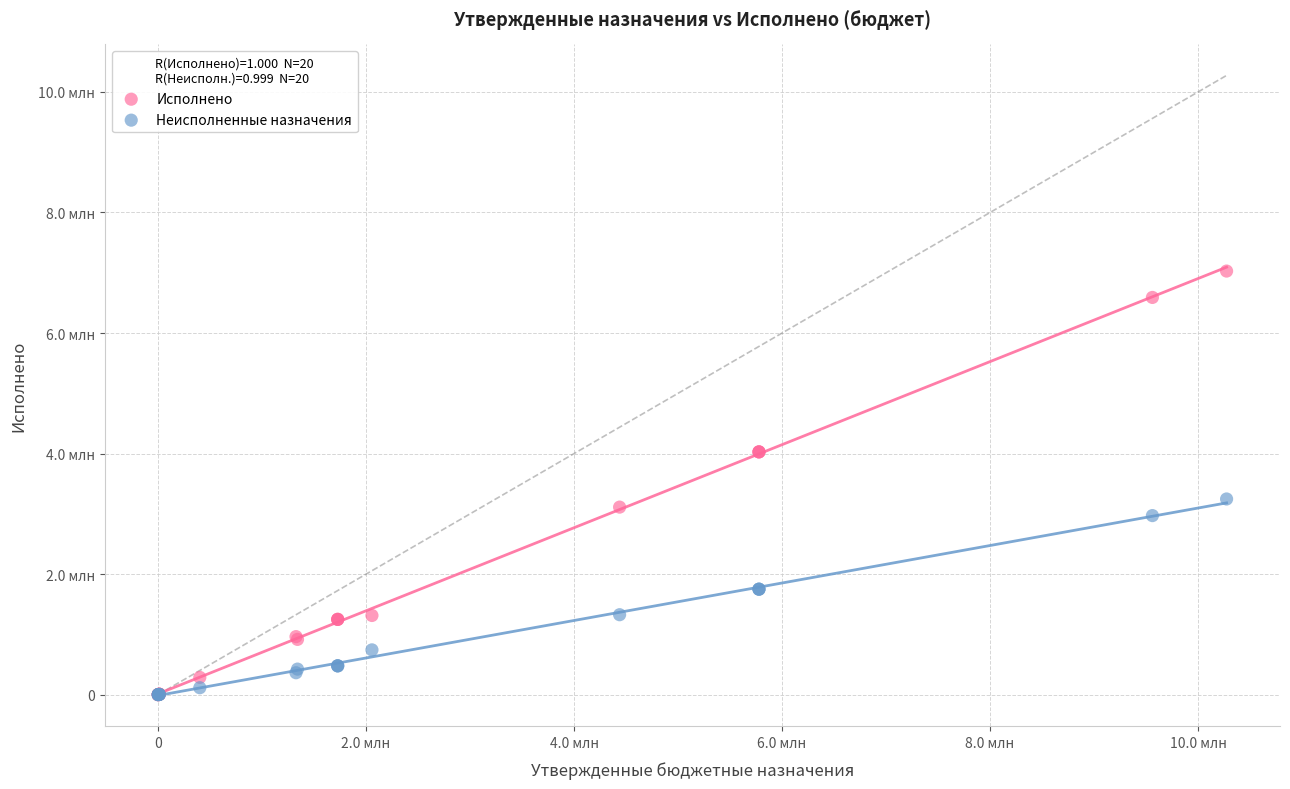

Which series reaches the maximum Y coordinate?

Исполнено